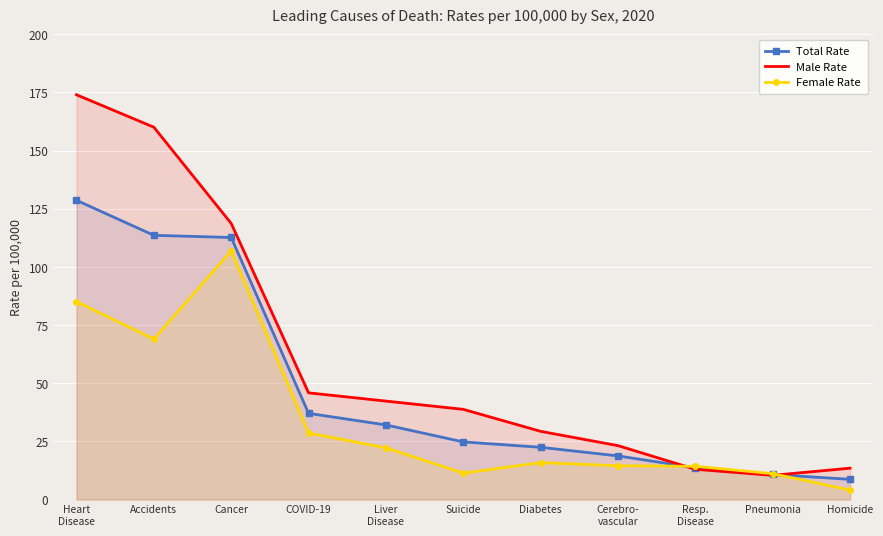

At which category does the chart reach its peak across all series?

Heart
Disease